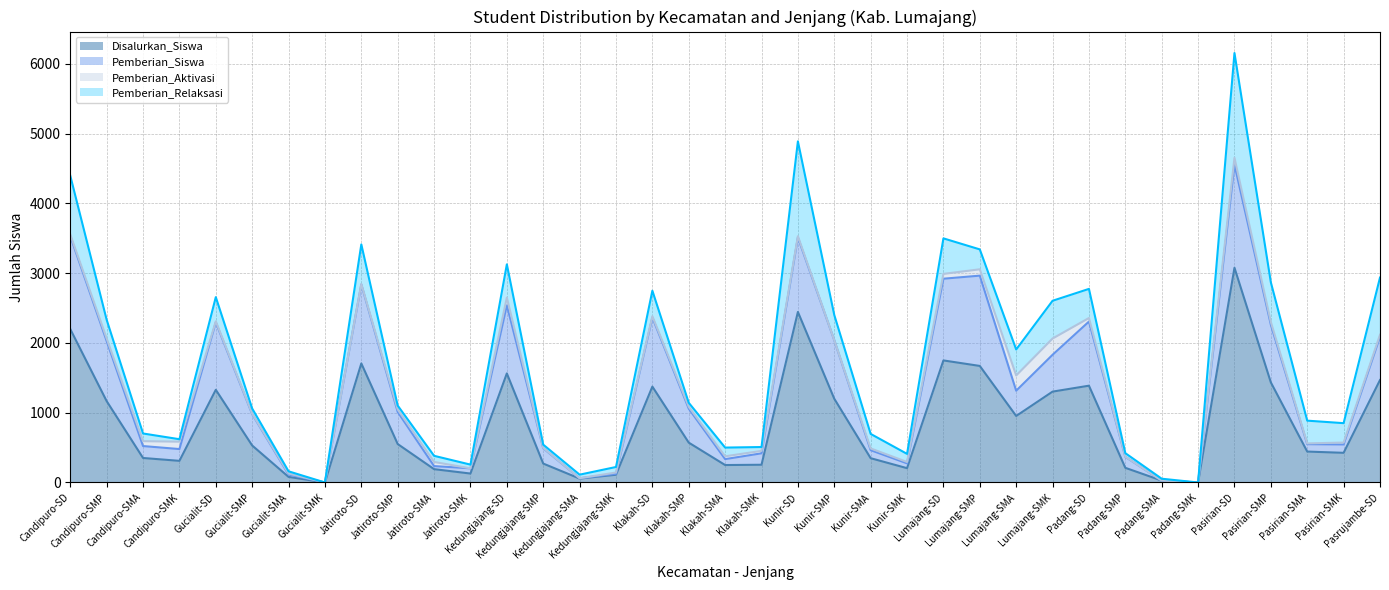

Count the number of categories in the chart.

37